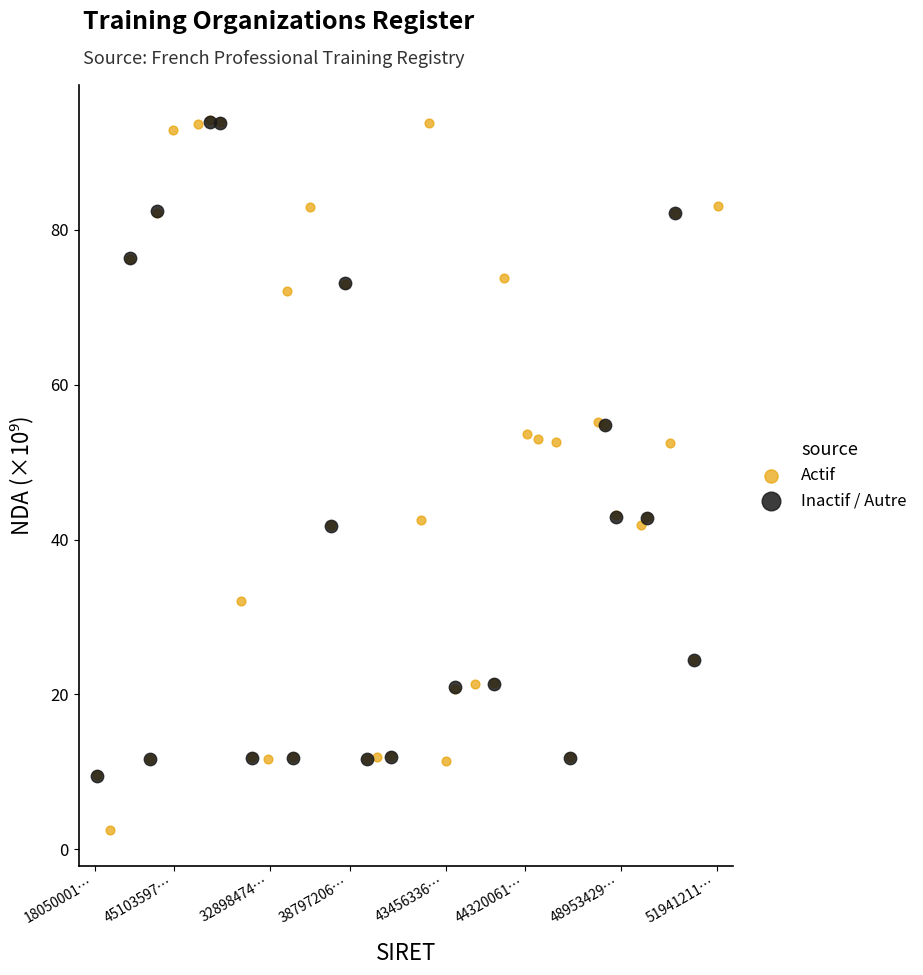

Which series has the widest spread of Y values?

Actif